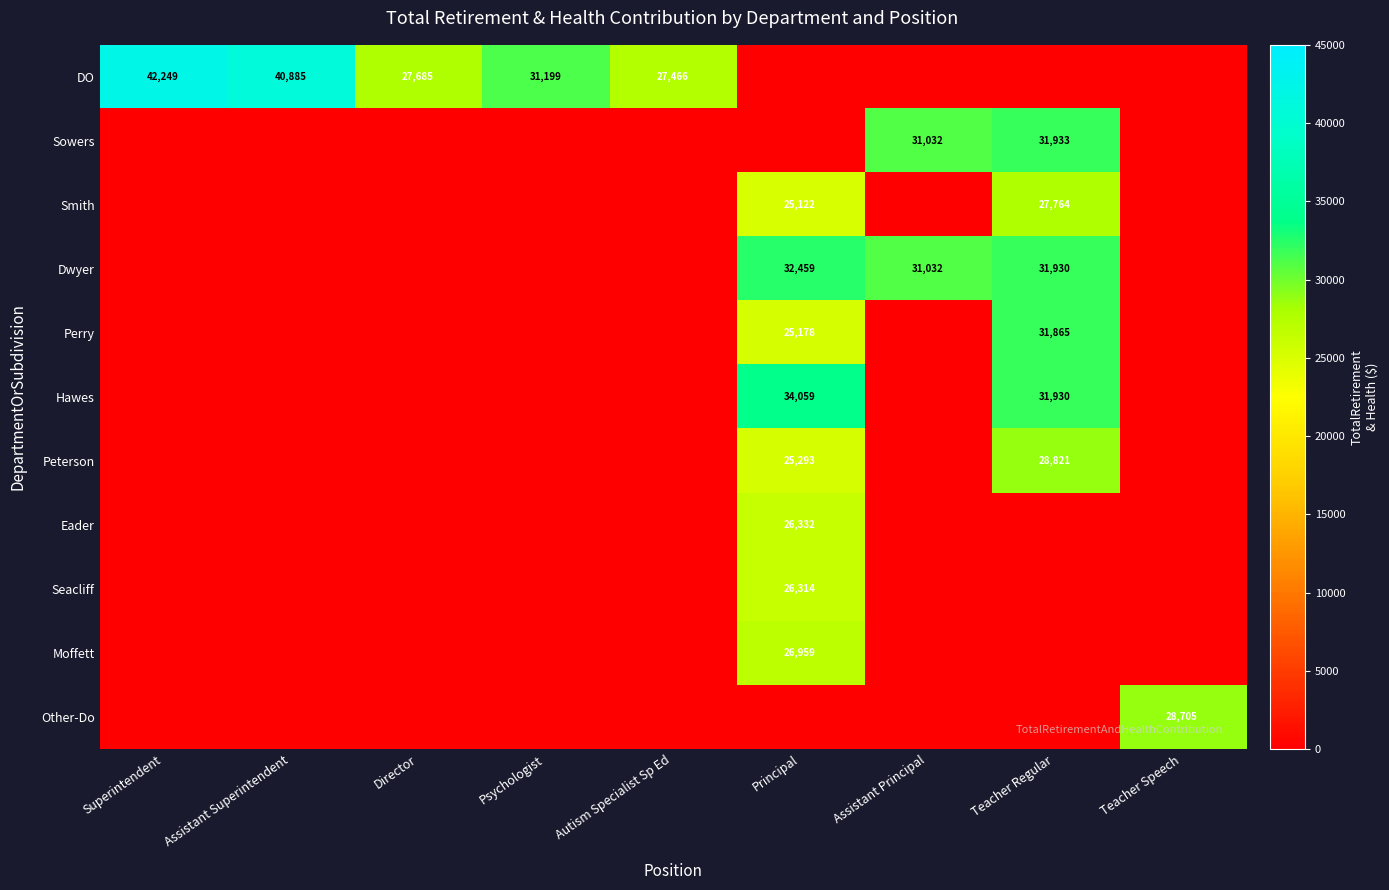

Is it true that Perry equals 31865 at Teacher Regular?

True